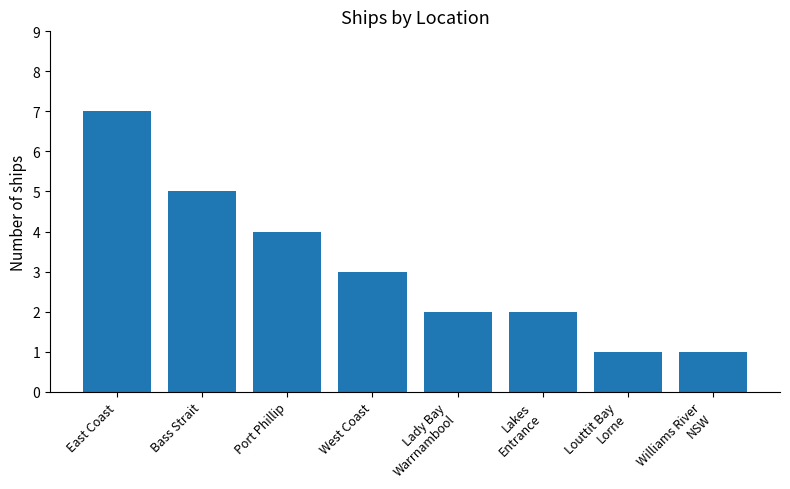

What position from the right is Lakes
Entrance?

3